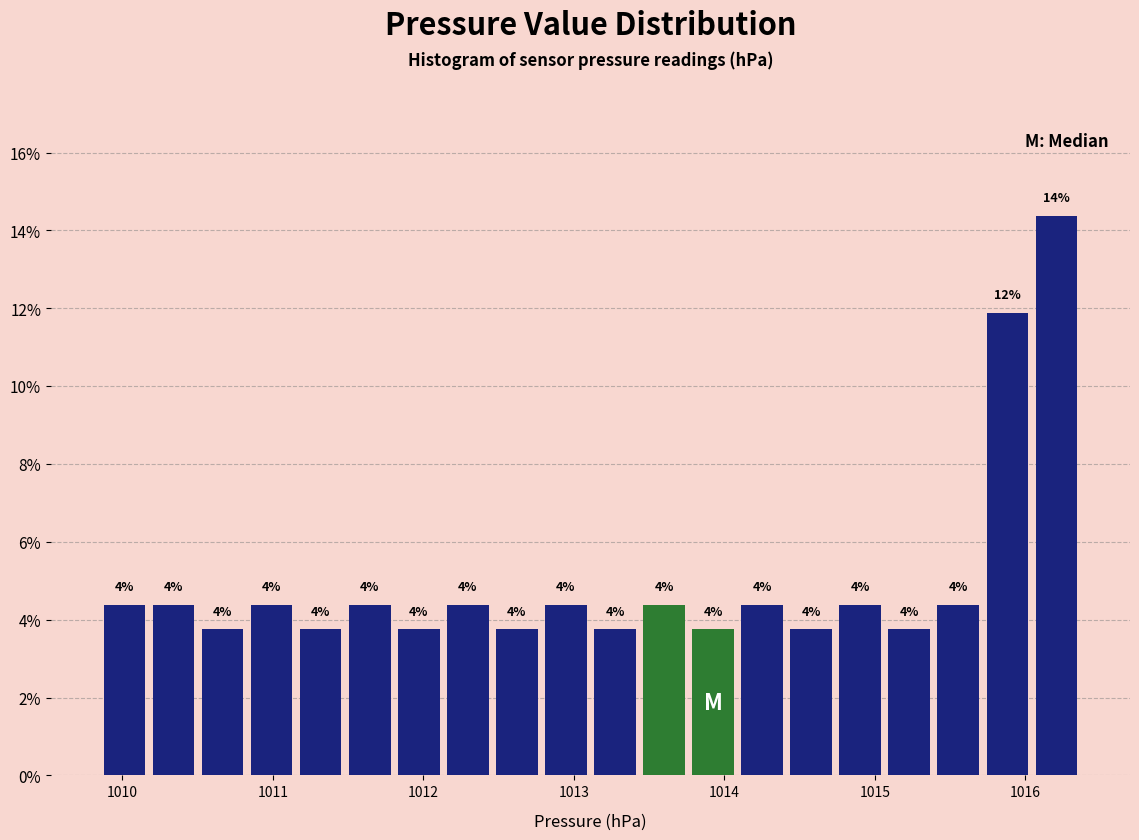

Read against the x-axis, roughly where is the centre of the tallest bar?

1016.2